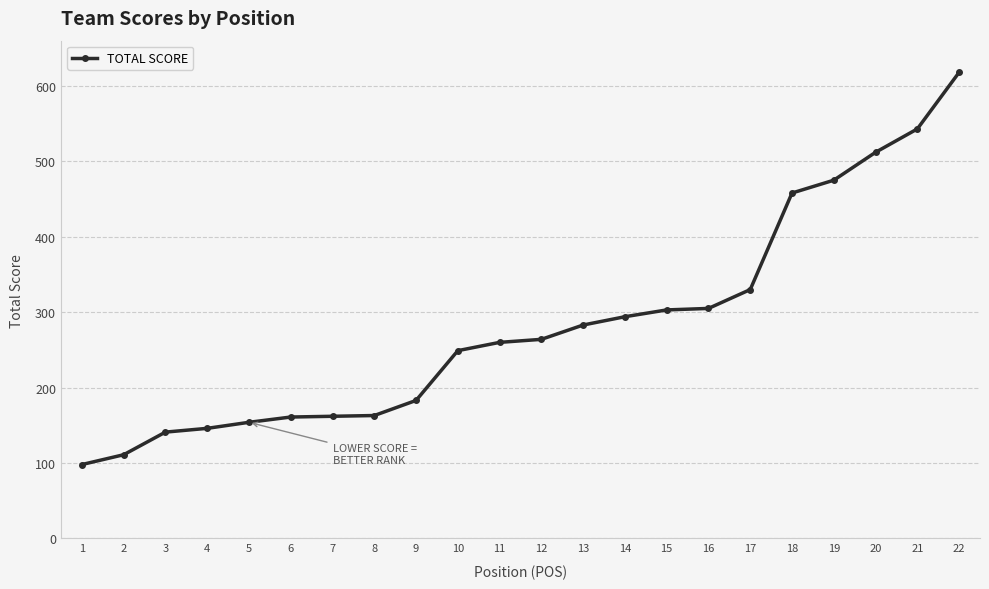

What is the ratio of the value at 9 to the value at 18?

0.4